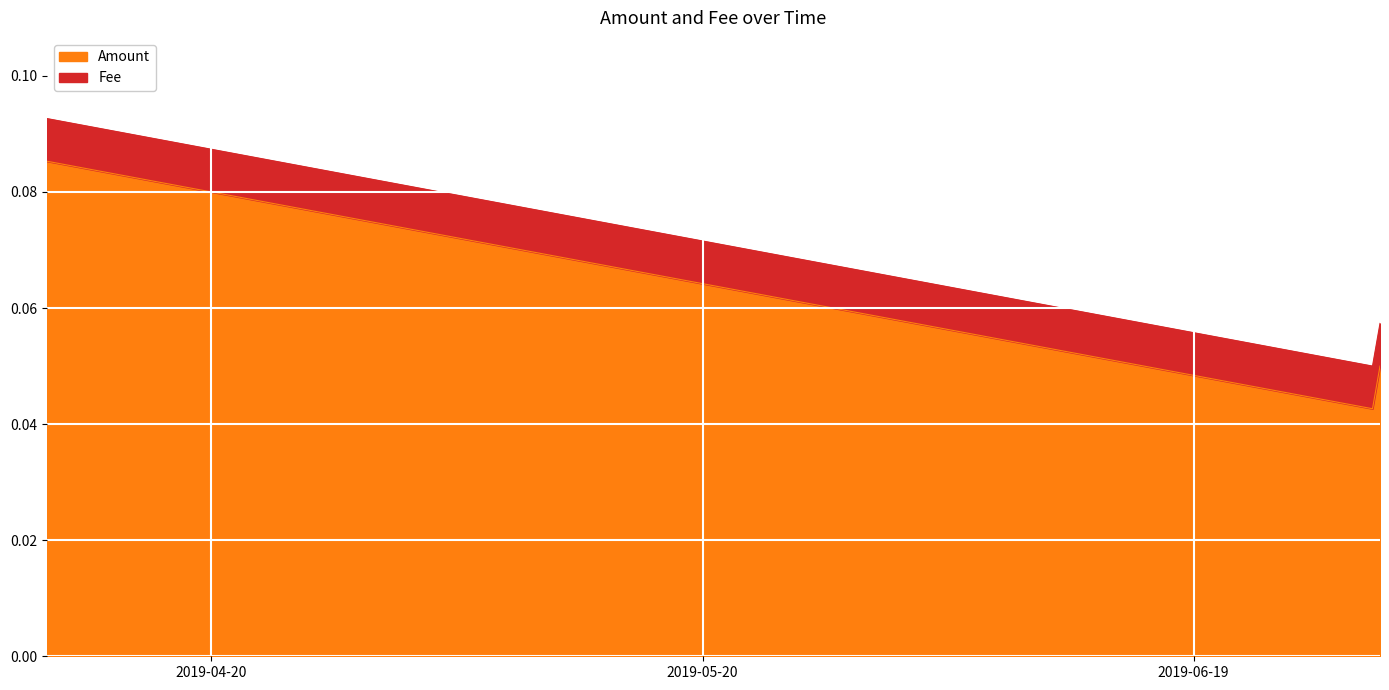

How many lines are shown in the chart?

2